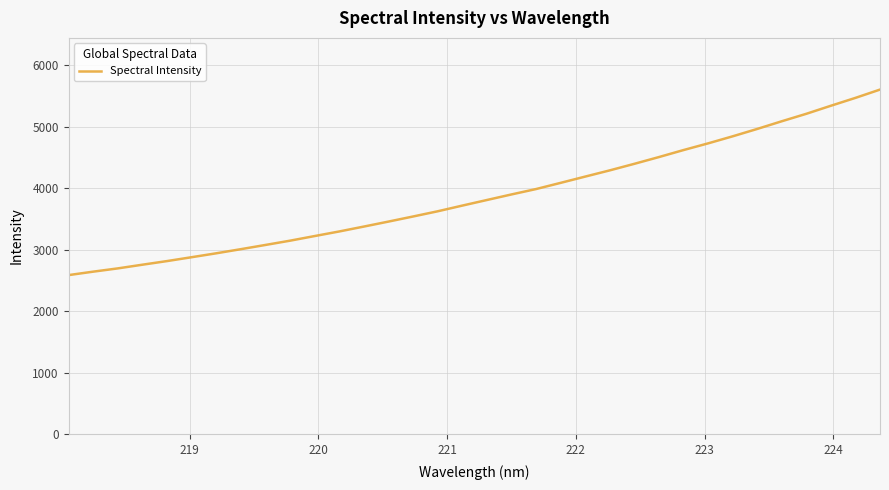

What is the greatest value displayed?

5602.5